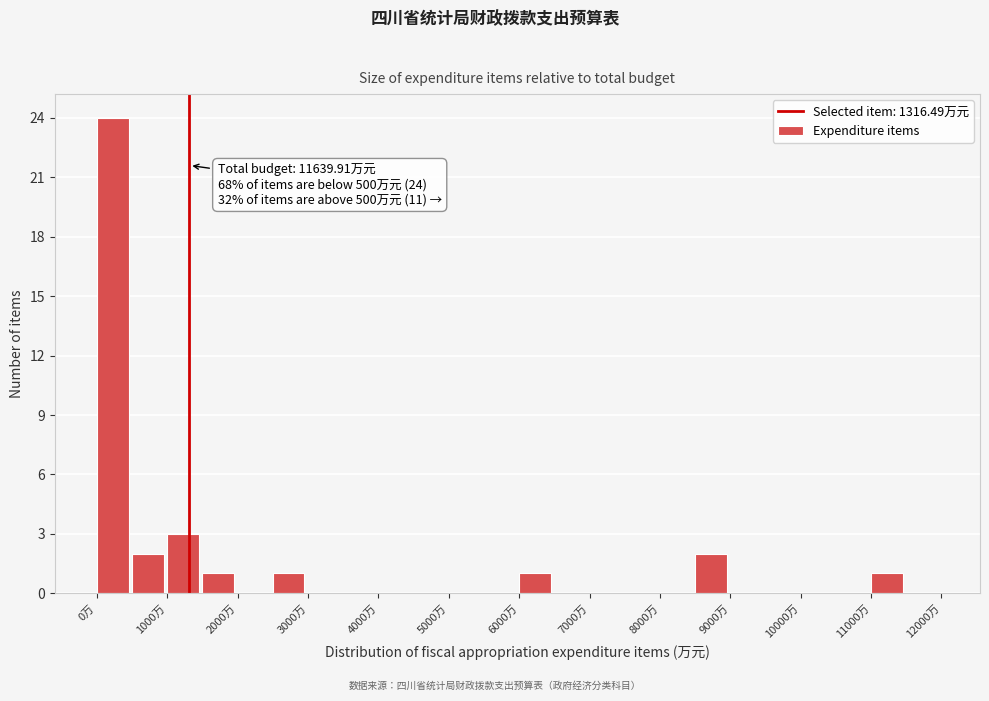

Which range on the x-axis has the tallest bar?

0 to 500